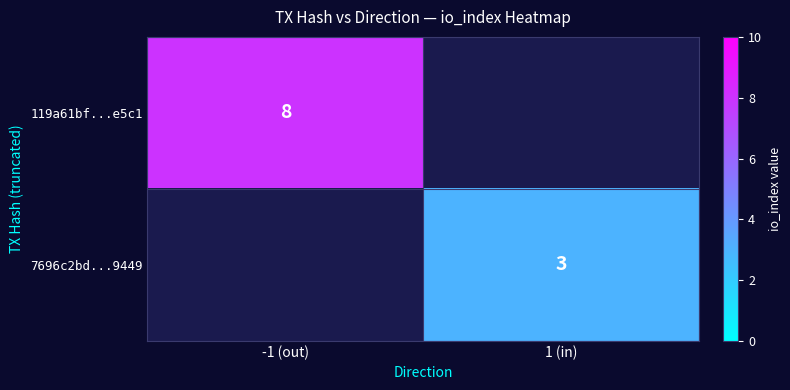

Is it true that 119a61bf...e5c1 equals 4 at -1 (out)?

False